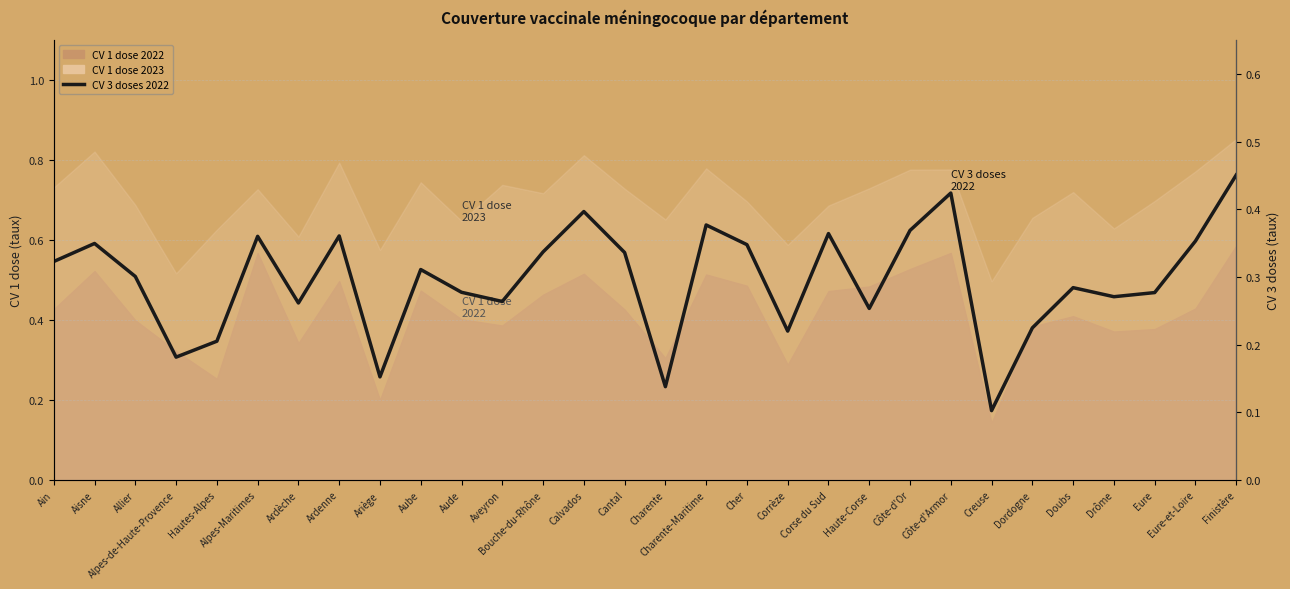

List the labels in order of value, smallest first.

Creuse, Charente, Ariège, Alpes-de-Haute-Provence, Hautes-Alpes, Corrèze, Dordogne, Haute-Corse, Ardèche, Aveyron, Drôme, Eure, Aude, Doubs, Allier, Aube, Ain, Cantal, Bouche-du-Rhône, Cher, Aisne, Eure-et-Loire, Alpes-Maritimes, Ardenne, Corse du Sud, Côte-d'Or, Charente-Maritime, Calvados, Côte-d'Armor, Finistère